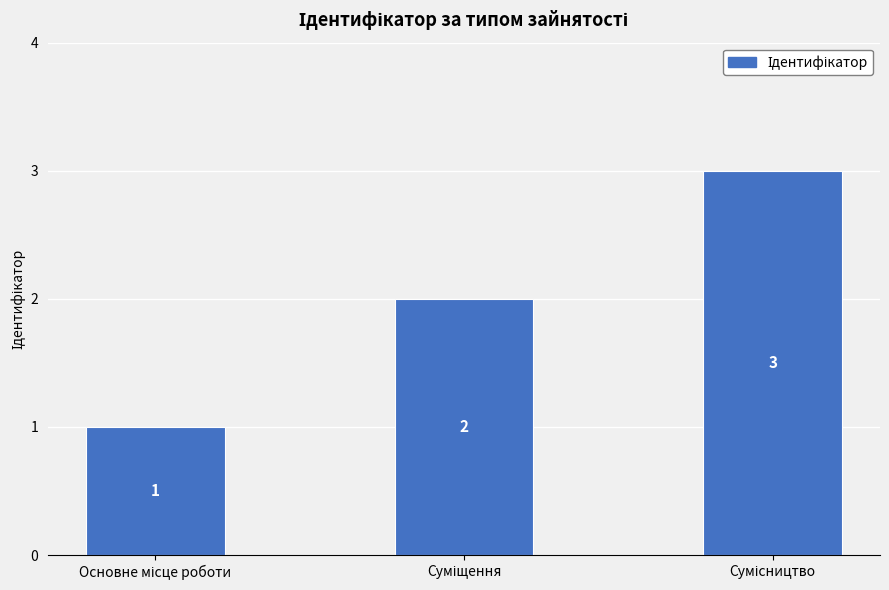

Count the values in the range 1 to 3.

3